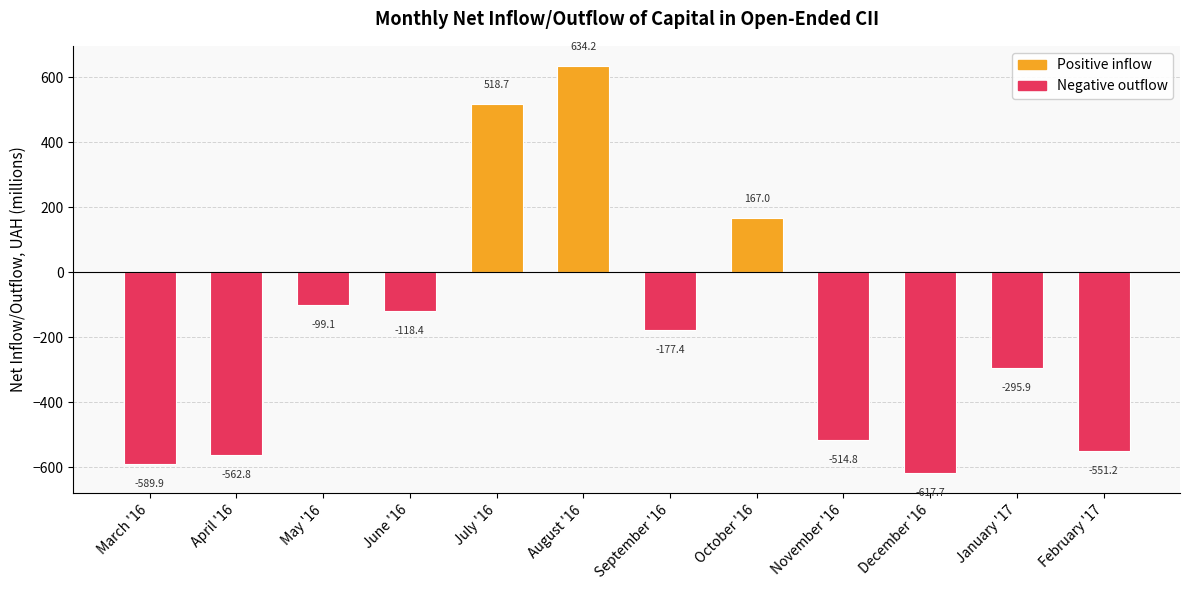

Between May '16 and November '16, which is larger?

May '16